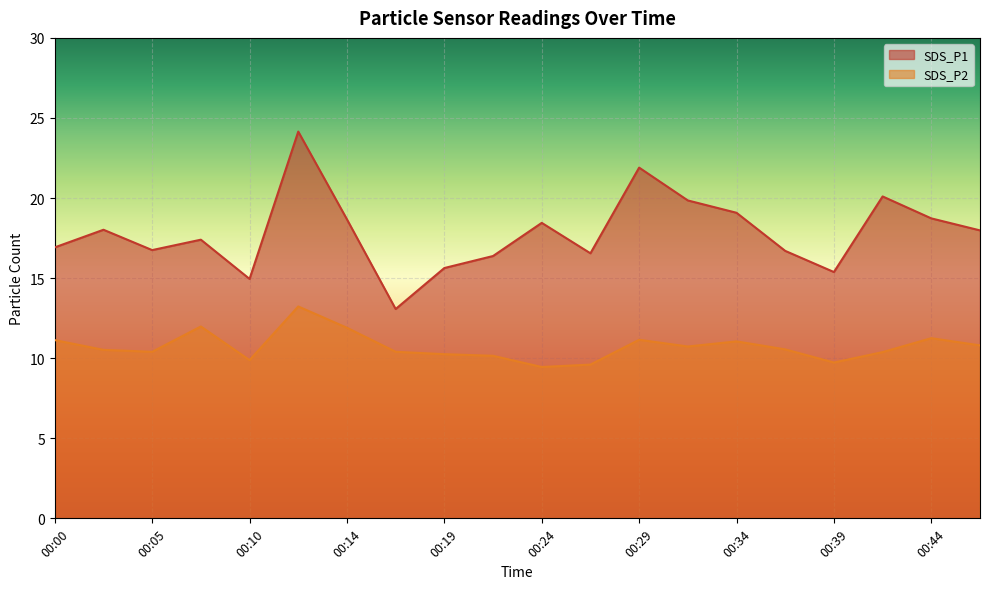

Is it true that SDS_P2 equals 11.2 at 00:29?

True